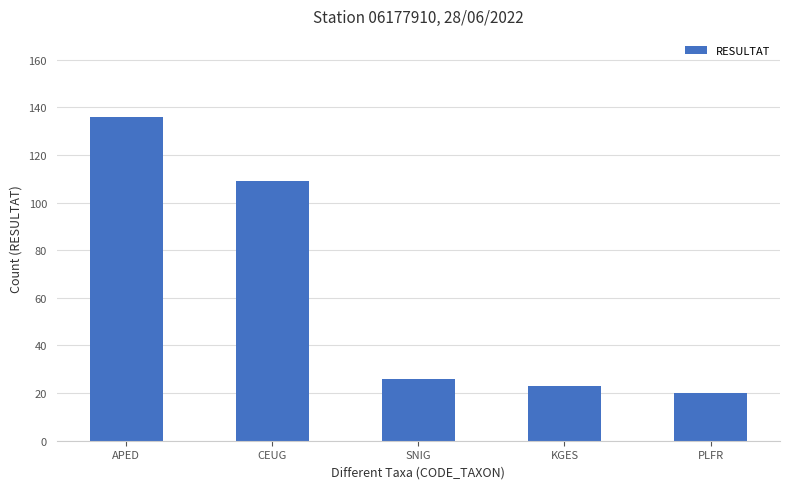

Reading left to right, transcribe all the data shown in this chart.

APED=136	CEUG=109	SNIG=26	KGES=23	PLFR=20